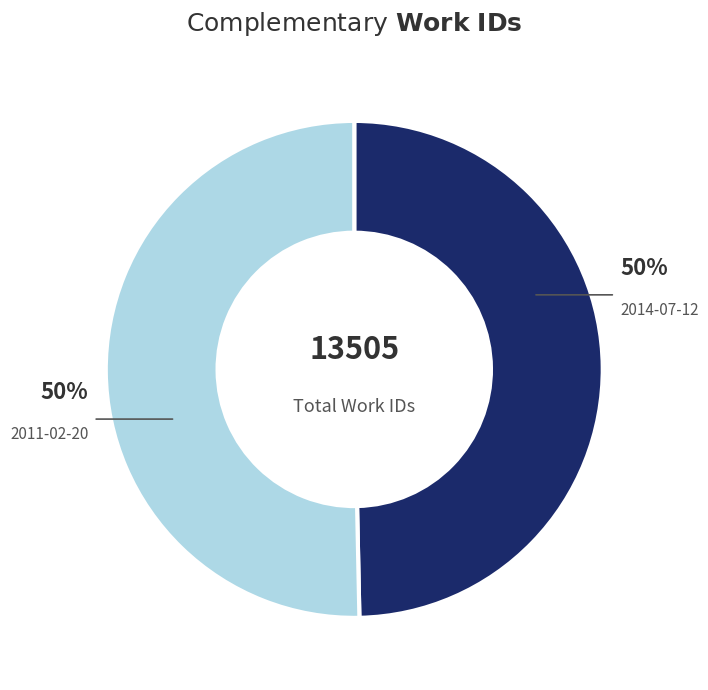

True or false: 2011-02-20 accounts for 50% of the total.

True